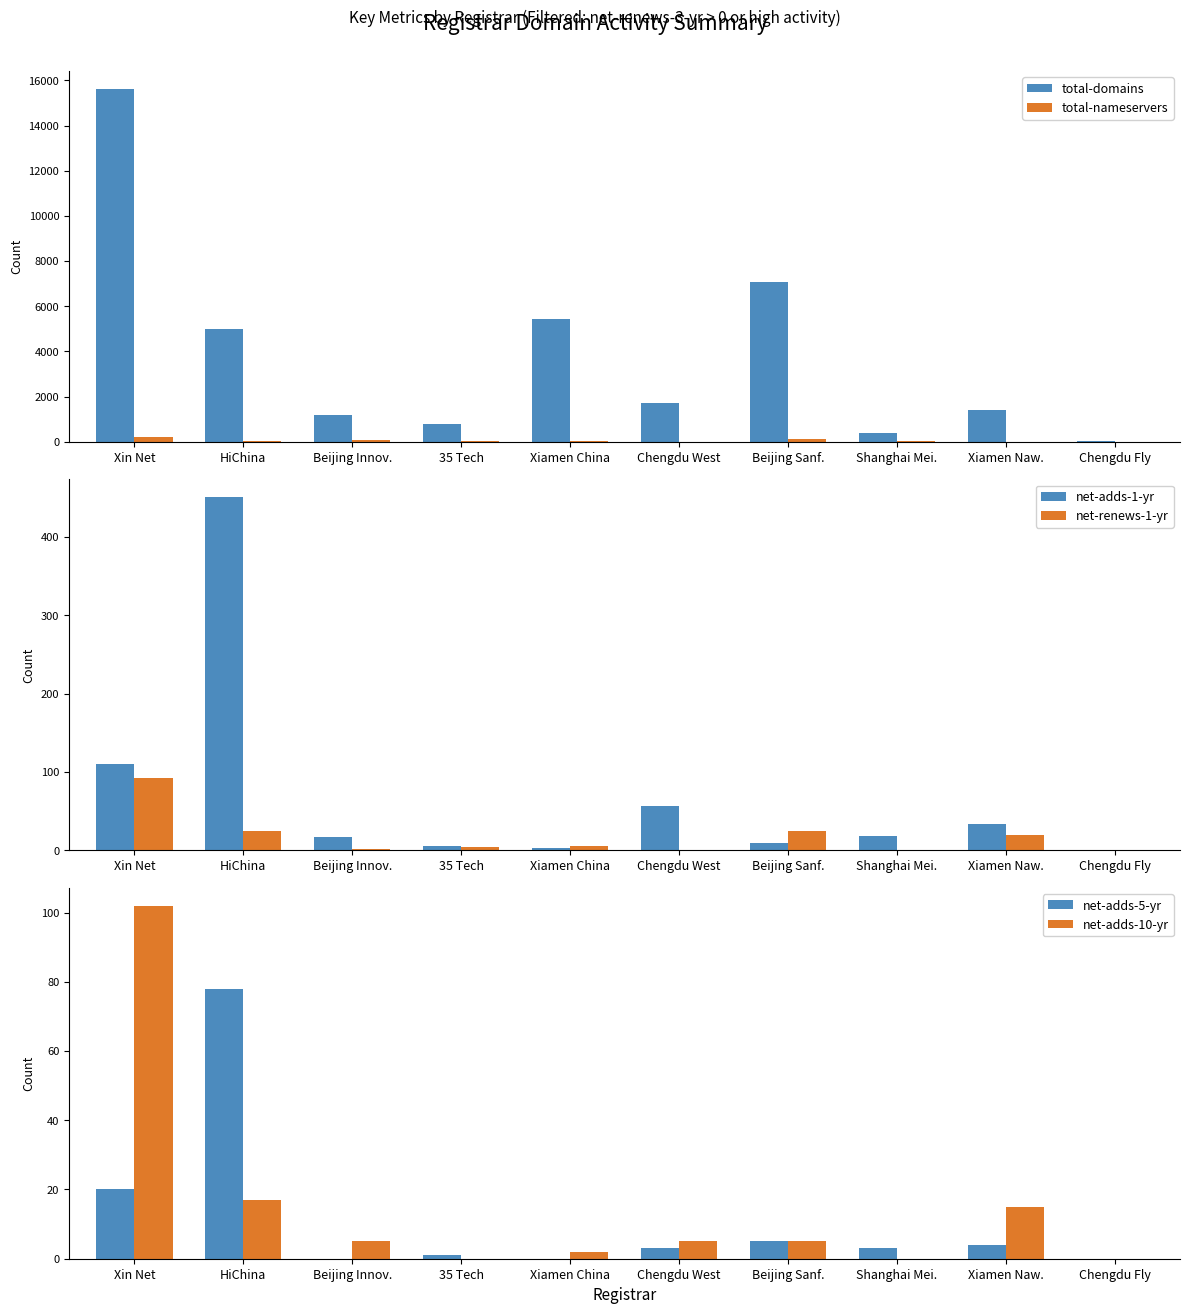

The value of net-adds-1-yr at Chengdu Fly is 0. True or false?

True